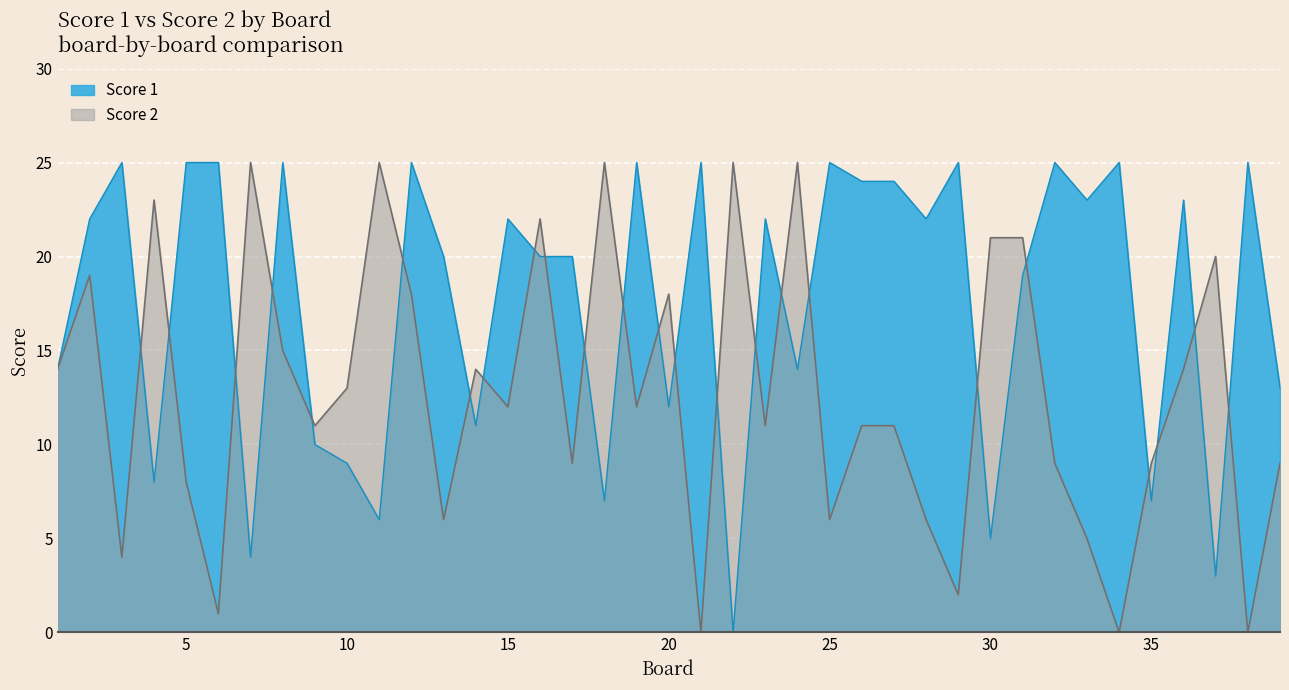

How many intersections are there between Score 1 and Score 2?

24